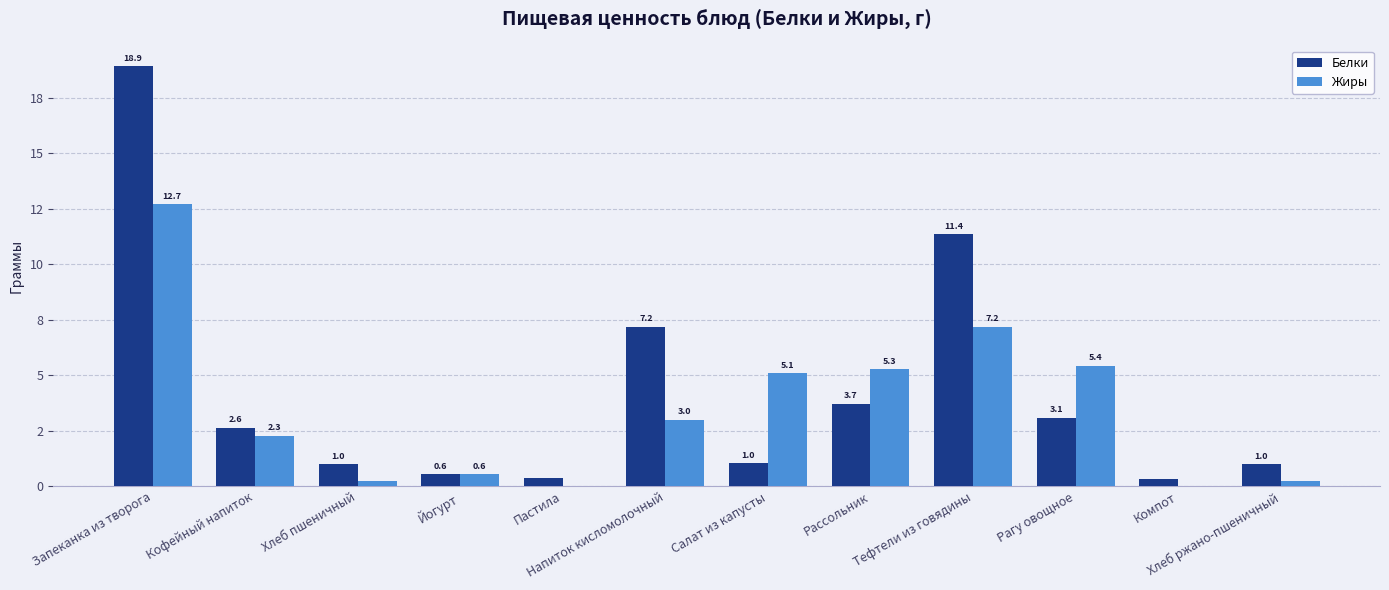

What position from the left is Рассольник?

8